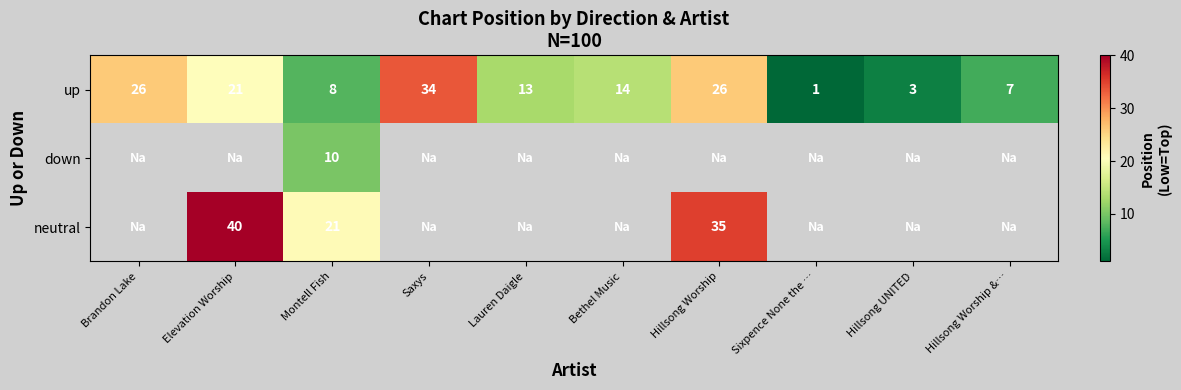

Is it true that row_0 equals 0.4 at Sixpence None the …?

False